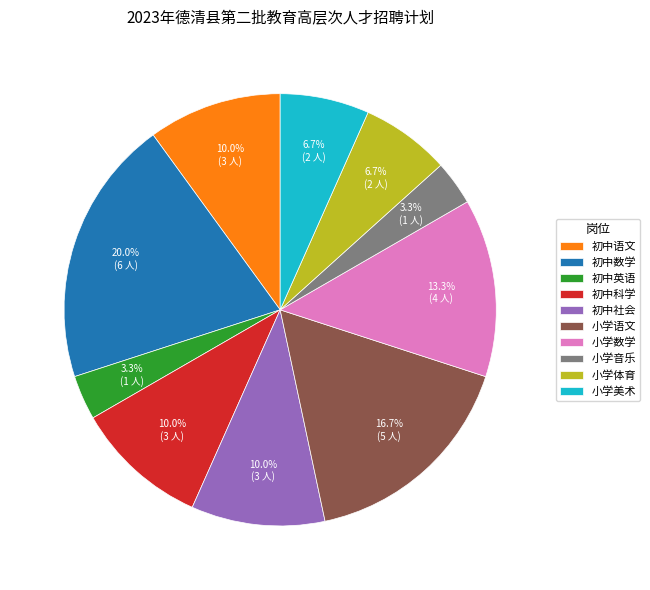

What is the largest slice in the pie chart?

初中数学